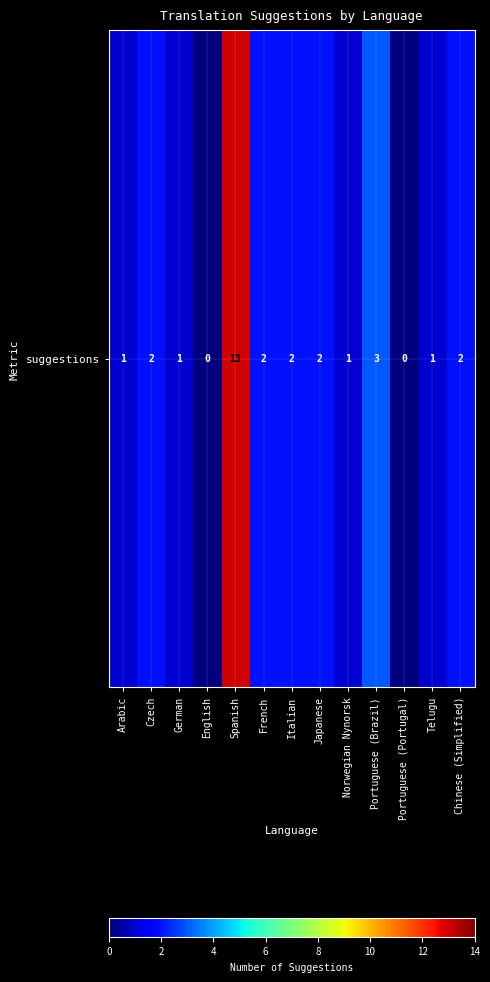

Reading left to right, transcribe all the data shown in this chart.

Arabic=1	Czech=2	German=1	English=0	Spanish=13	French=2	Italian=2	Japanese=2	Norwegian Nynorsk=1	Portuguese (Brazil)=3	Portuguese (Portugal)=0	Telugu=1	Chinese (Simplified)=2